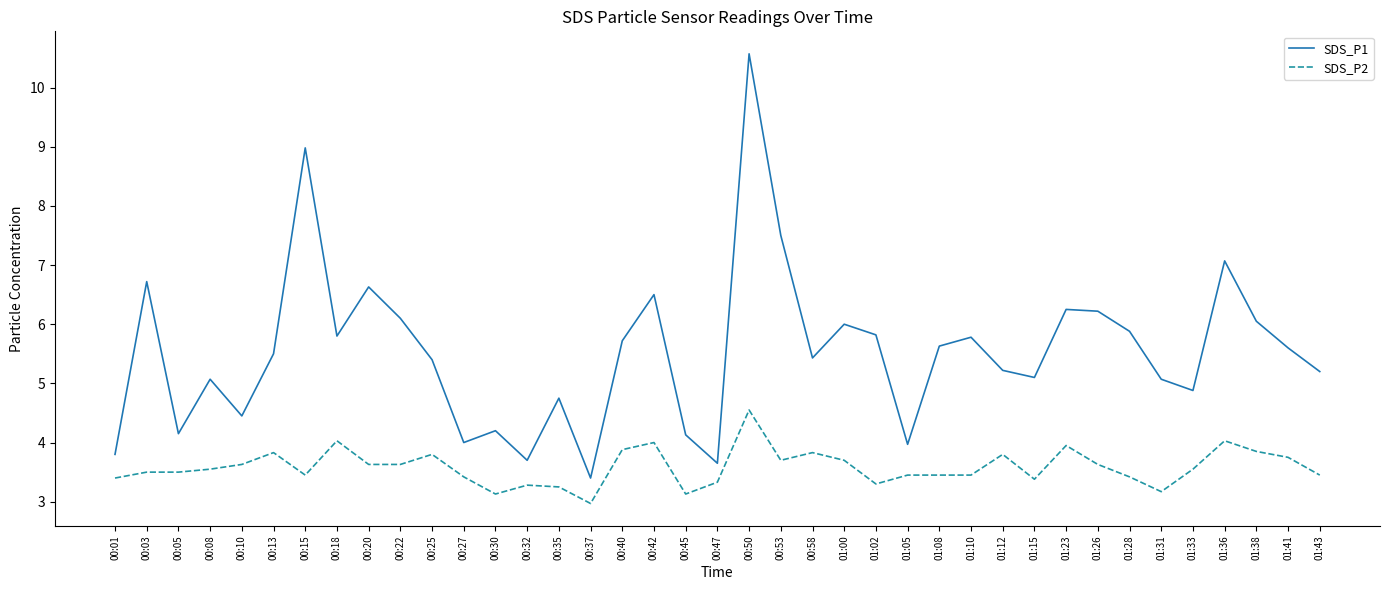

True or false: SDS_P2 and SDS_P1 cross at least once.

False